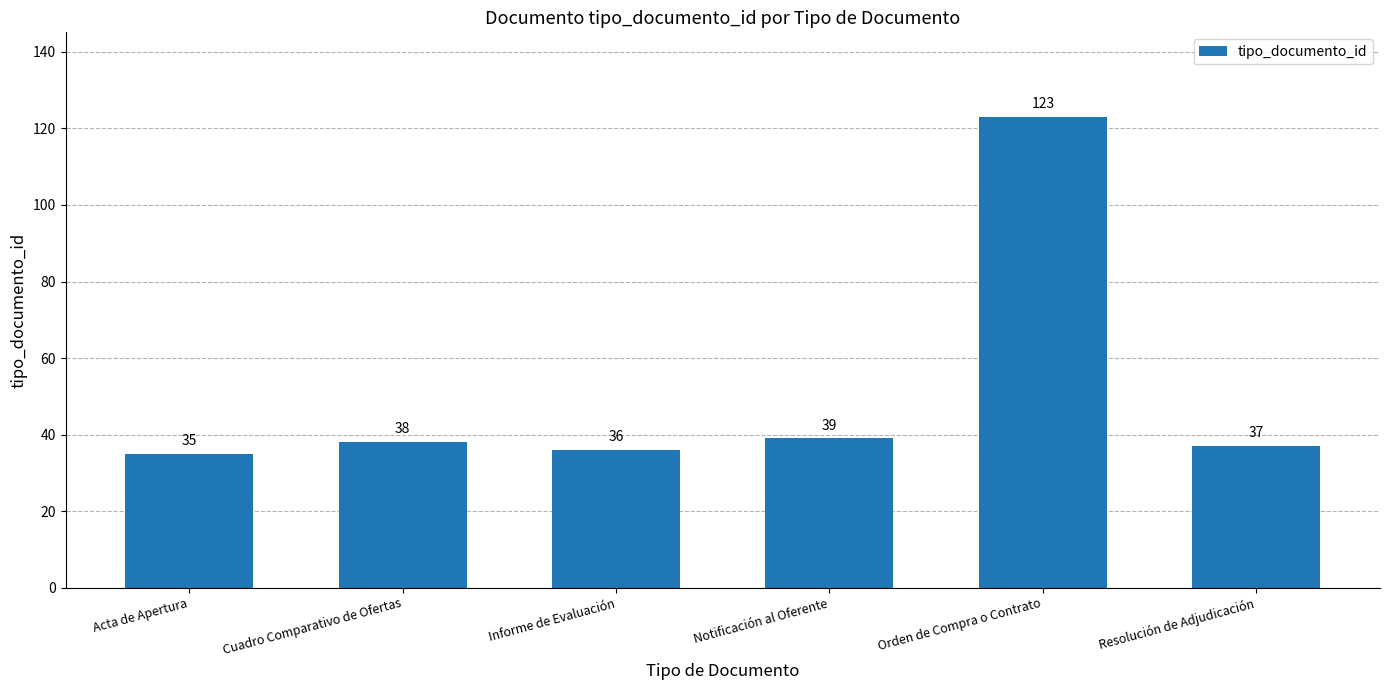

What is the average value?

51